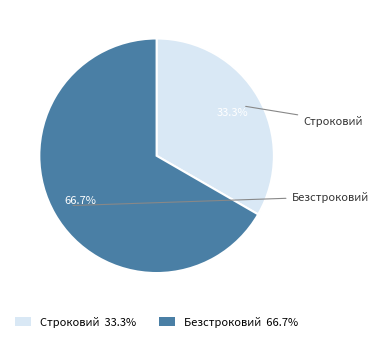

To the nearest percent, what is the difference between the largest and smallest slice percentages?

33%